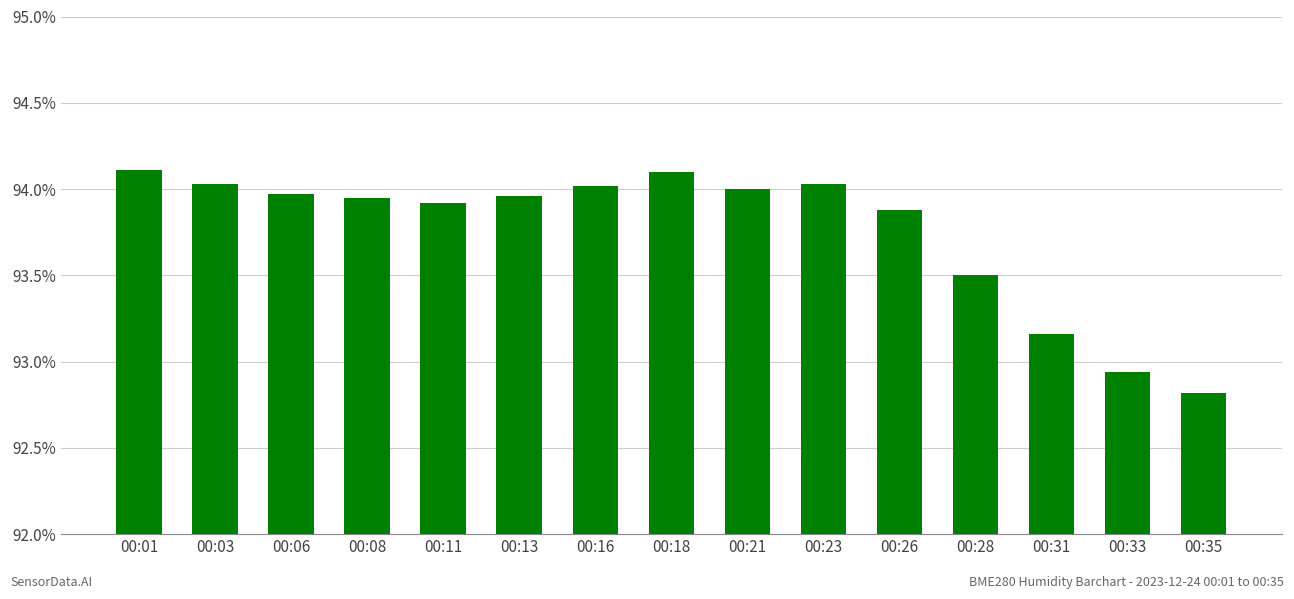

How many data points are less than 93?

2